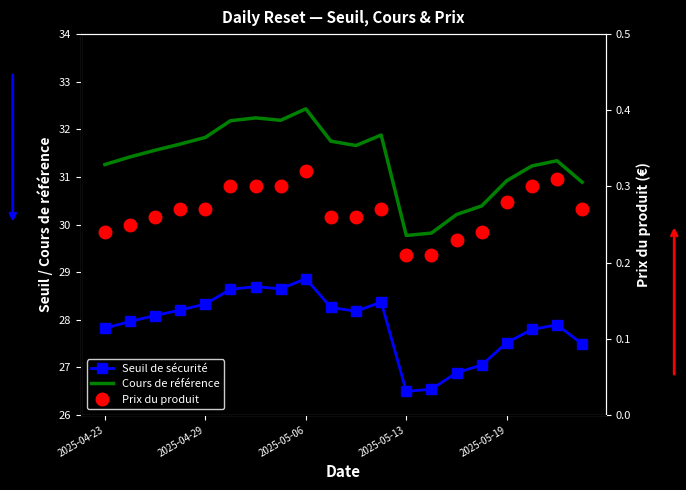

Is the value of Prix du produit at 2025-05-13 greater than the value of Cours de référence at 13?

No